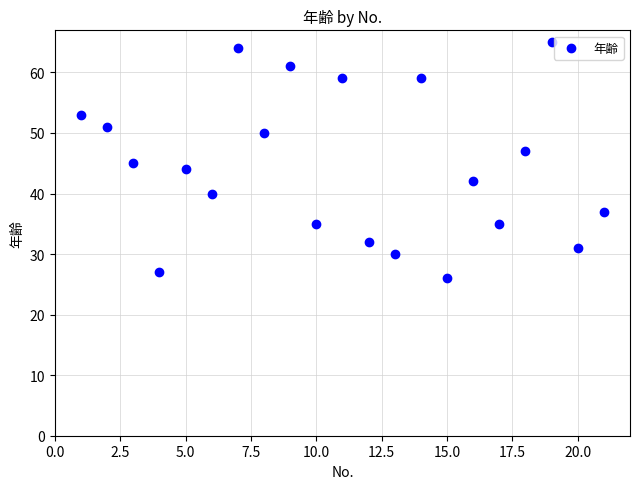

What is the range of Y values (max minus min)?

39